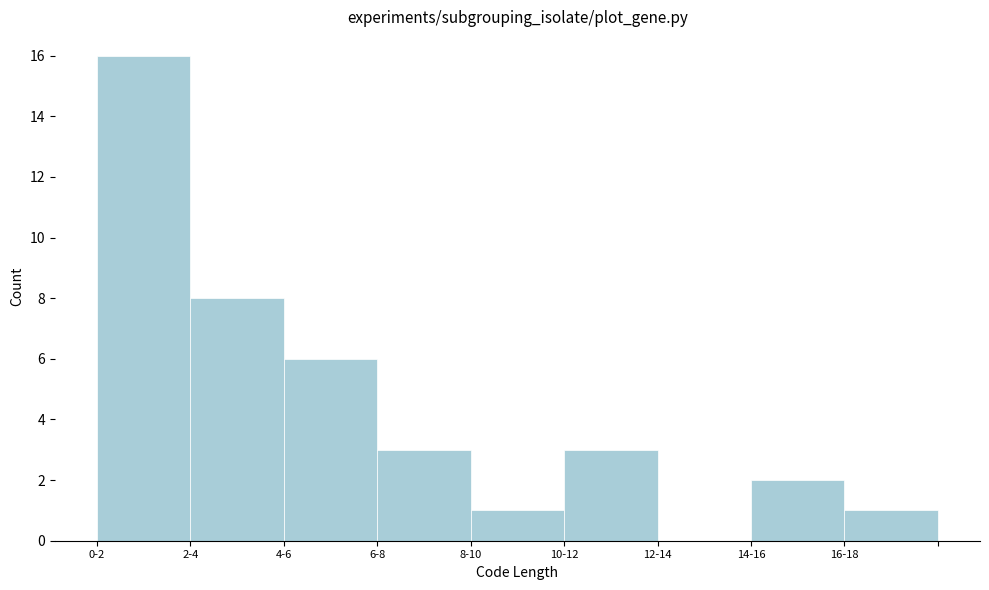

Reading left to right, what are all the values shown in this chart?

0-2=16	2-4=8	4-6=6	6-8=3	8-10=1	10-12=3	12-14=0	14-16=2	16-18=1